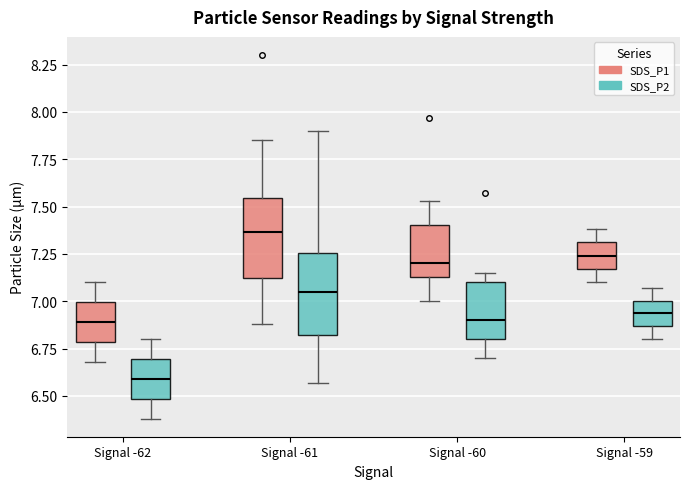

Reading left to right, read every box against the y-axis: the position of its median line, the range the box covers, and the ends of its whiskers. The values are not printed on the chart, so give them approximately, as read against the axis.

Signal -62 (SDS_P1): median 6.90, box 6.80 to 7.00, whiskers 6.70 to 7.10
Signal -62 (SDS_P2): median 6.60, box 6.50 to 6.70, whiskers 6.40 to 6.80
Signal -61 (SDS_P1): median 7.35, box 7.10 to 7.55, whiskers 6.90 to 7.85
Signal -61 (SDS_P2): median 7.05, box 6.80 to 7.25, whiskers 6.55 to 7.90
Signal -60 (SDS_P1): median 7.20, box 7.15 to 7.40, whiskers 7.00 to 7.55
Signal -60 (SDS_P2): median 6.90, box 6.80 to 7.10, whiskers 6.70 to 7.15
Signal -59 (SDS_P1): median 7.25, box 7.15 to 7.30, whiskers 7.10 to 7.40
Signal -59 (SDS_P2): median 6.95, box 6.85 to 7.00, whiskers 6.80 to 7.05